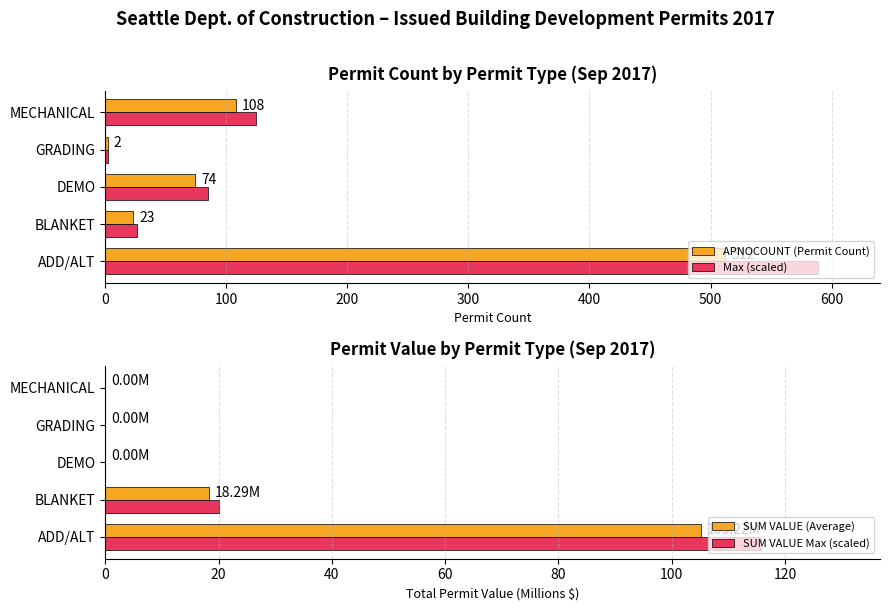

True or false: APNOCOUNT (Permit Count) has a value of 108.0 at MECHANICAL.

True